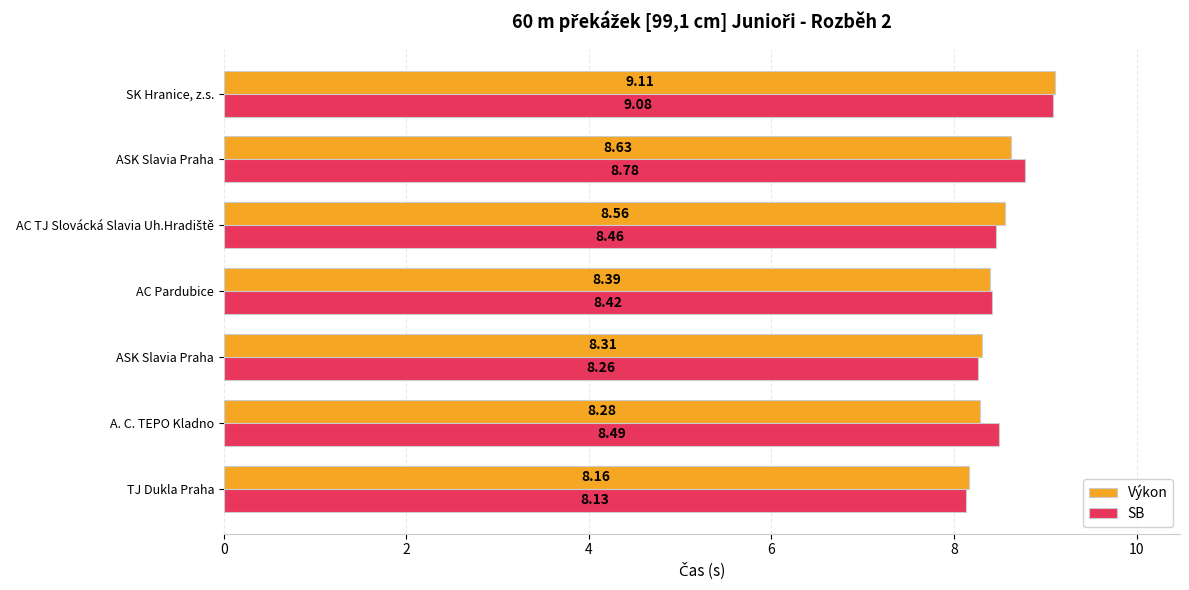

Reading right to left, list all the values displayed in this chart.

Výkon: 9.1	8.6	8.6	8.4	8.3	8.3	8.2
SB: 9.1	8.8	8.5	8.4	8.3	8.5	8.1